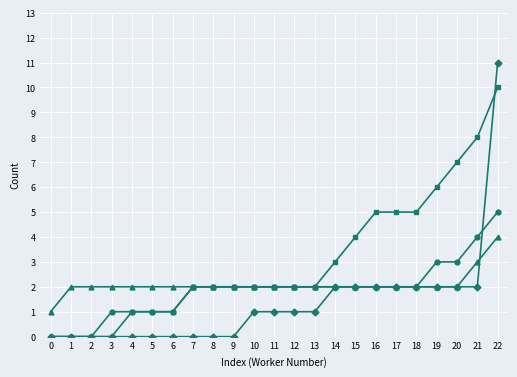

What is the maximum value shown in the chart?

11